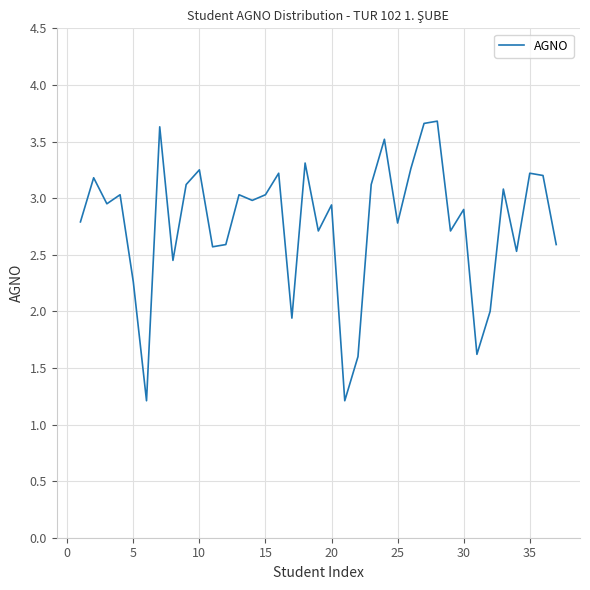

What is the greatest value displayed?

3.7